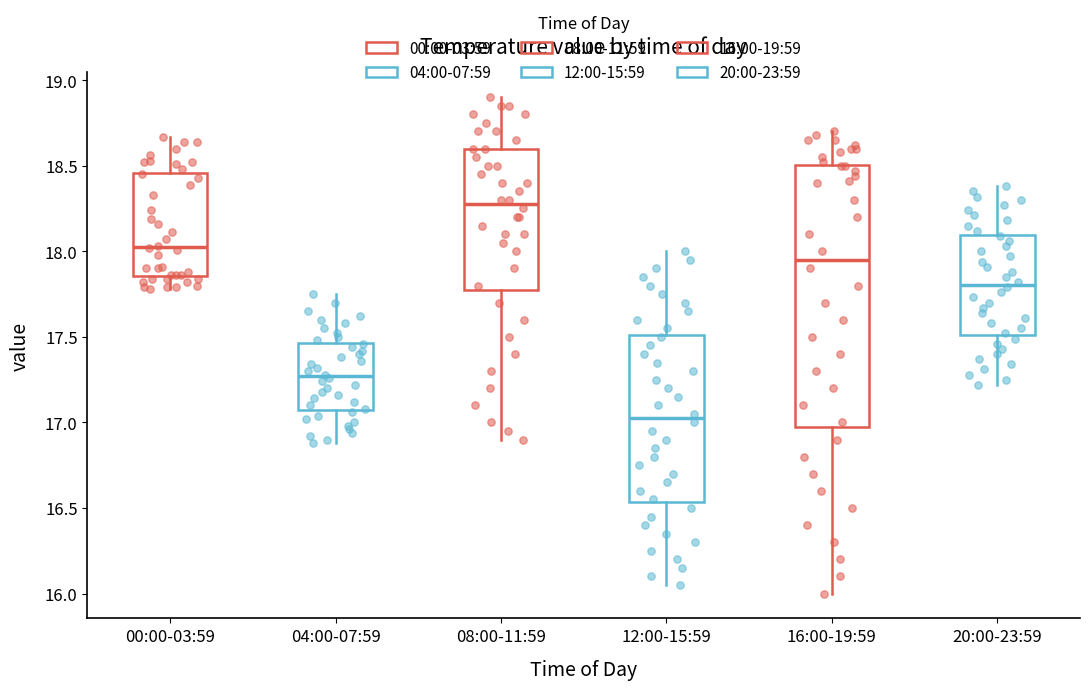

Where is the lower edge of the box for 04:00-07:59 on the y-axis? The values are not printed on the chart, so give them approximately, as read against the axis.

17.10